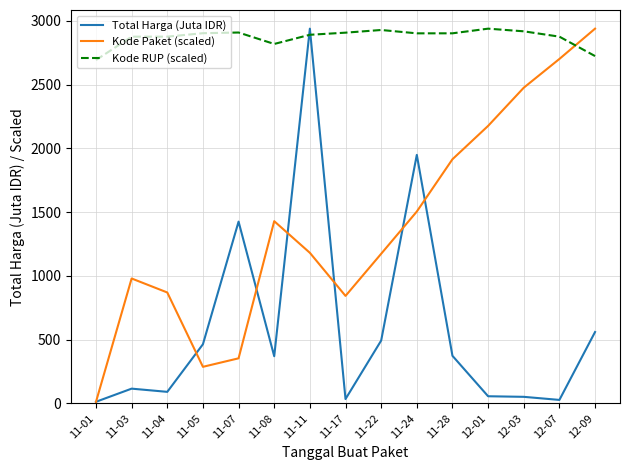

What is the sum of all Kode Paket (scaled) values?

20844.6